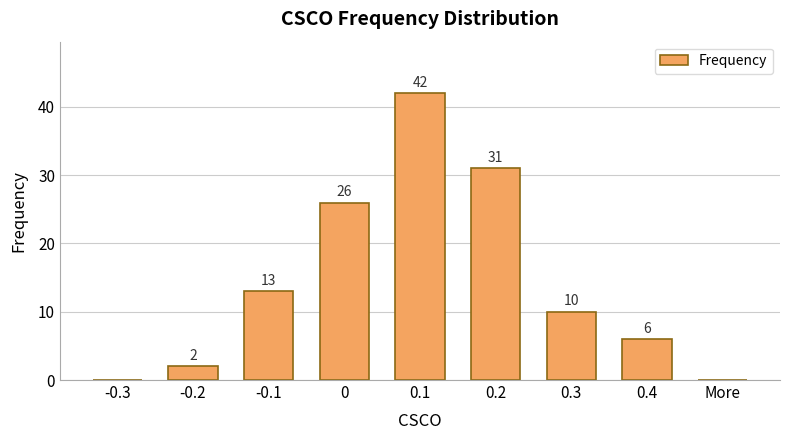

What is the change in value from -0.2 to 0.1?

+40